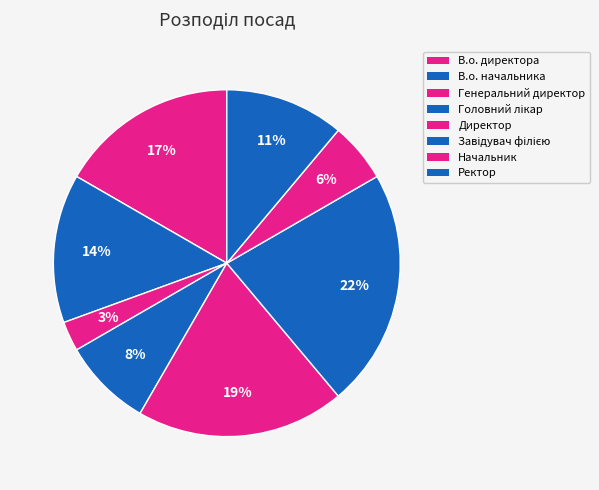

True or false: Головний лікар accounts for 8% of the total.

True